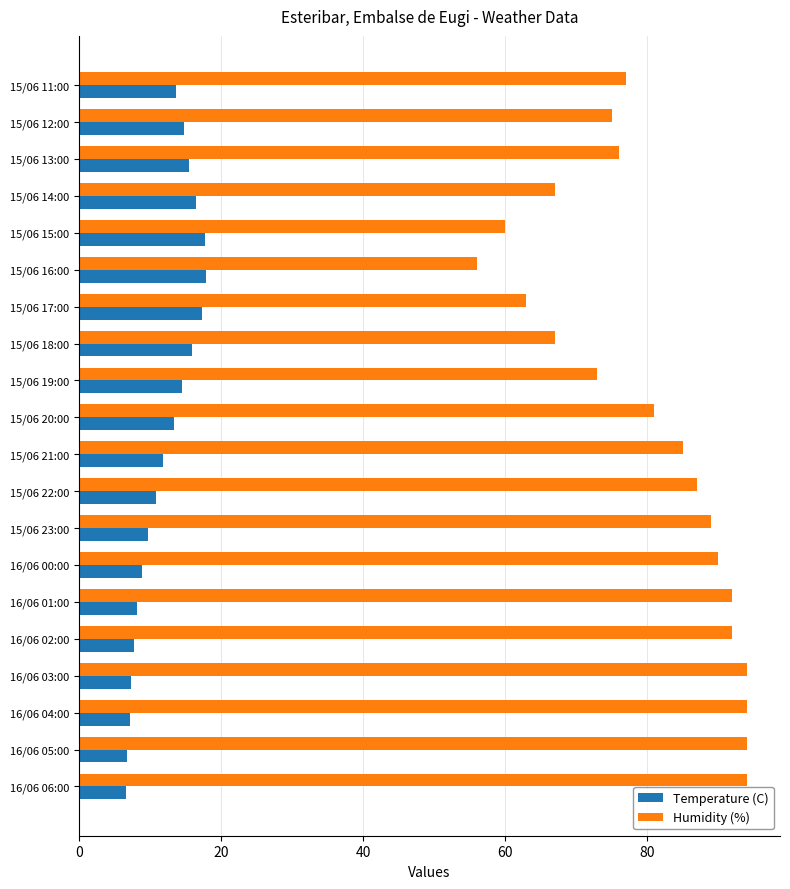

At how many categories does at least one series exceed 34?

20